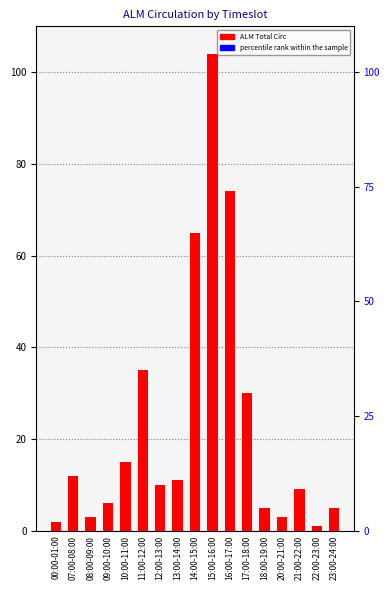

Rank the categories by ALM Total Circ value from lowest to highest.

22:00-23:00, 00:00-01:00, 08:00-09:00, 20:00-21:00, 18:00-19:00, 23:00-24:00, 09:00-10:00, 21:00-22:00, 12:00-13:00, 13:00-14:00, 07:00-08:00, 10:00-11:00, 17:00-18:00, 11:00-12:00, 14:00-15:00, 16:00-17:00, 15:00-16:00